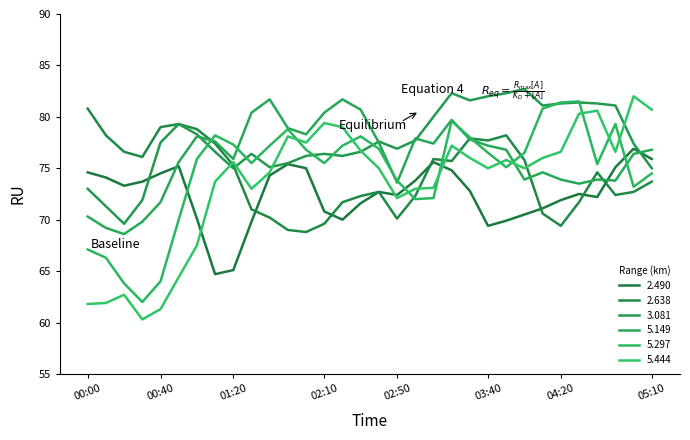

Reading left to right, list all the values displayed in this chart.

2.490: 00:00=74.6	00:10=74.1	00:20=73.3	00:30=73.7	00:40=74.5	00:50=75.2	01:00=70.1	01:10=64.7	01:20=65.1	01:30=69.8	01:40=74.3	01:50=75.4	02:00=75.0	02:10=70.8	02:20=70.0	02:30=71.6	02:40=72.7	02:50=72.4	03:00=73.8	03:10=75.6	03:20=74.8	03:30=72.8	03:40=69.4	03:50=69.9	04:00=70.5	04:10=71.1	04:20=71.9	04:30=72.5	04:40=72.2	04:50=75.1	05:00=76.9	05:10=75.9
2.638: 00:00=80.8	00:10=78.2	00:20=76.6	00:30=76.1	00:40=79.0	00:50=79.3	01:00=78.8	01:10=77.4	01:20=75.3	01:30=71.0	01:40=70.2	01:50=69.0	02:00=68.8	02:10=69.6	02:20=71.7	02:30=72.3	02:40=72.7	02:50=70.1	03:00=72.3	03:10=75.9	03:20=75.7	03:30=77.9	03:40=77.7	03:50=78.2	04:00=75.8	04:10=70.6	04:20=69.4	04:30=71.7	04:40=74.6	04:50=72.4	05:00=72.7	05:10=73.7
3.081: 00:00=73.0	00:10=71.3	00:20=69.6	00:30=71.9	00:40=77.5	00:50=79.3	01:00=78.3	01:10=76.6	01:20=75.0	01:30=76.4	01:40=75.1	01:50=75.5	02:00=76.2	02:10=76.4	02:20=76.2	02:30=76.6	02:40=77.6	02:50=76.9	03:00=77.7	03:10=80.0	03:20=82.3	03:30=81.6	03:40=82.0	03:50=82.3	04:00=82.7	04:10=81.1	04:20=81.3	04:30=81.4	04:40=81.3	04:50=81.1	05:00=77.4	05:10=75.0
5.149: 00:00=70.3	00:10=69.2	00:20=68.6	00:30=69.8	00:40=71.7	00:50=75.6	01:00=78.1	01:10=77.6	01:20=75.9	01:30=80.4	01:40=81.7	01:50=78.9	02:00=78.3	02:10=80.4	02:20=81.7	02:30=80.7	02:40=77.5	02:50=73.6	03:00=77.9	03:10=77.4	03:20=79.7	03:30=77.8	03:40=77.2	03:50=76.8	04:00=73.9	04:10=74.6	04:20=73.9	04:30=73.5	04:40=73.9	04:50=73.8	05:00=76.4	05:10=76.8
5.297: 00:00=67.1	00:10=66.3	00:20=63.8	00:30=62.0	00:40=64.0	00:50=70.0	01:00=75.9	01:10=78.2	01:20=77.3	01:30=75.5	01:40=77.2	01:50=78.8	02:00=76.8	02:10=75.5	02:20=77.2	02:30=78.1	02:40=76.9	02:50=73.8	03:00=72.0	03:10=72.1	03:20=79.6	03:30=78.0	03:40=76.5	03:50=75.1	04:00=76.5	04:10=80.8	04:20=81.4	04:30=81.5	04:40=75.4	04:50=79.3	05:00=73.2	05:10=74.5
5.444: 00:00=61.8	00:10=61.9	00:20=62.7	00:30=60.3	00:40=61.3	00:50=64.4	01:00=67.5	01:10=73.7	01:20=75.6	01:30=73.0	01:40=74.6	01:50=78.1	02:00=77.5	02:10=79.4	02:20=79.0	02:30=76.7	02:40=75.0	02:50=72.1	03:00=73.0	03:10=73.1	03:20=77.2	03:30=76.0	03:40=75.0	03:50=75.8	04:00=75.0	04:10=76.0	04:20=76.6	04:30=80.3	04:40=80.6	04:50=76.6	05:00=82.0	05:10=80.7